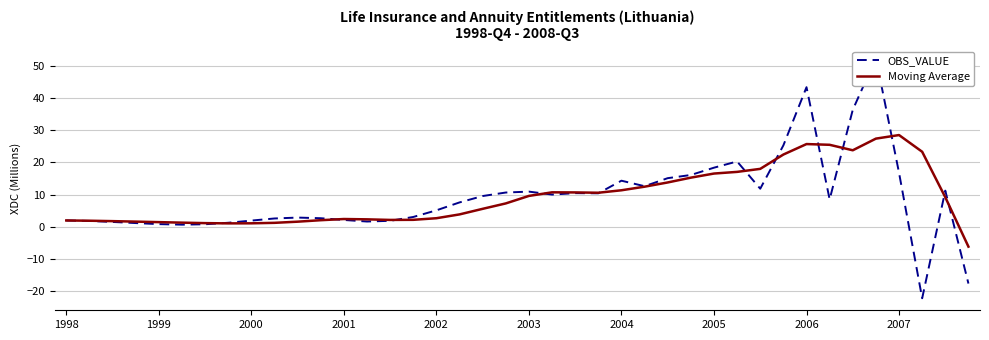

True or false: Moving Average has a value of 22.5 at 31.

True